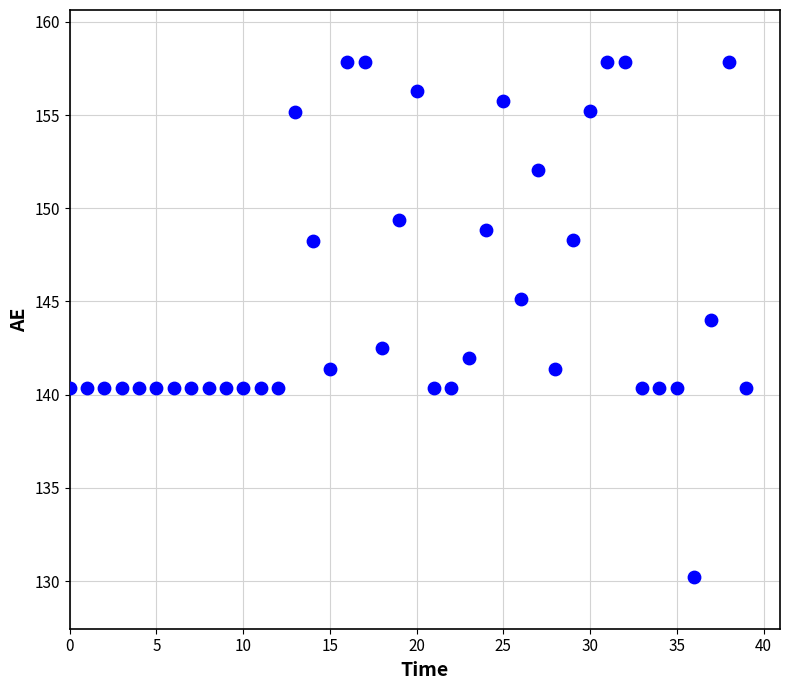

What is the range of Y values (max minus min)?

27.7